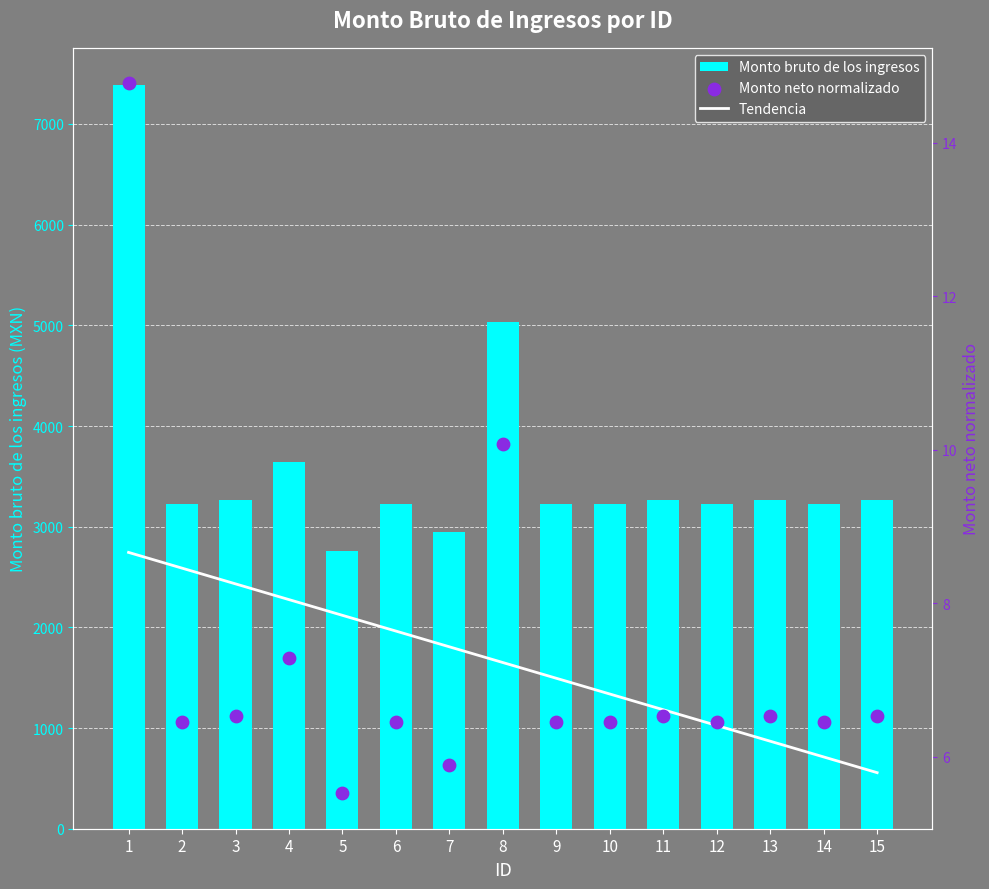

At how many categories does at least one series exceed 4755?

2